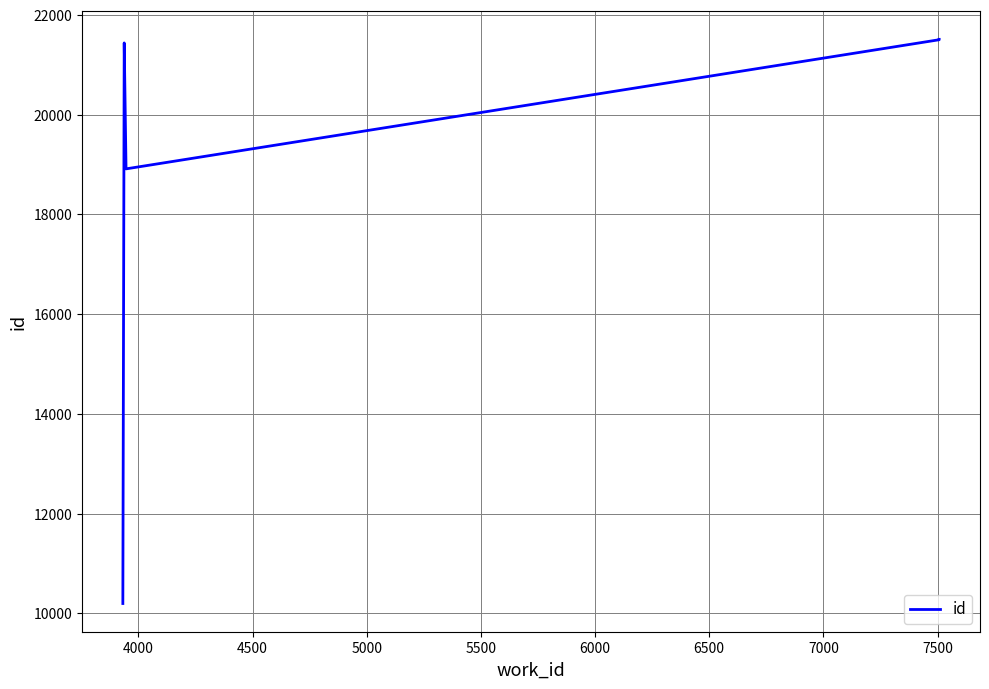

The value at 3500 is 4336. True or false?

False